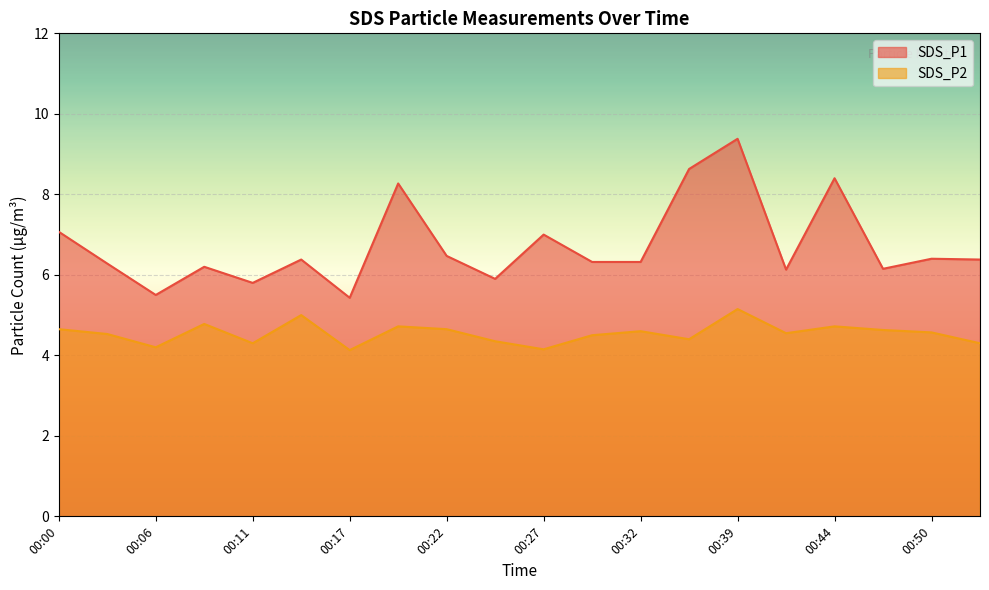

Which category has the lowest value across all series?

00:17